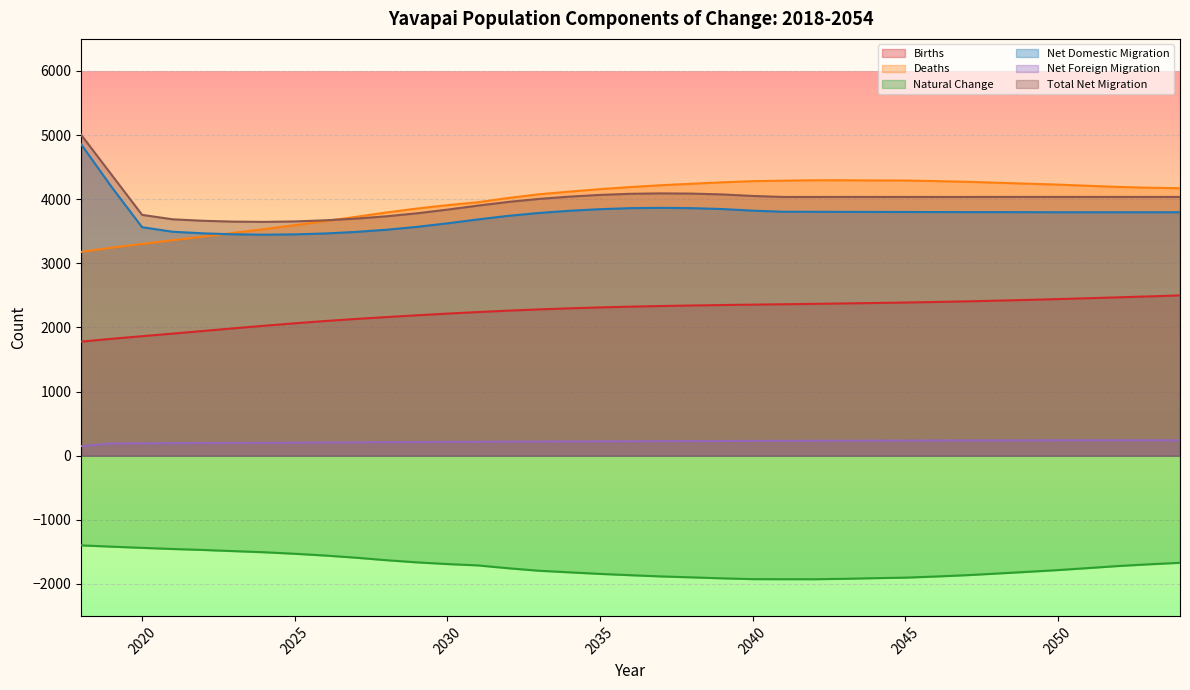

At which label does Deaths reach its minimum?

2018